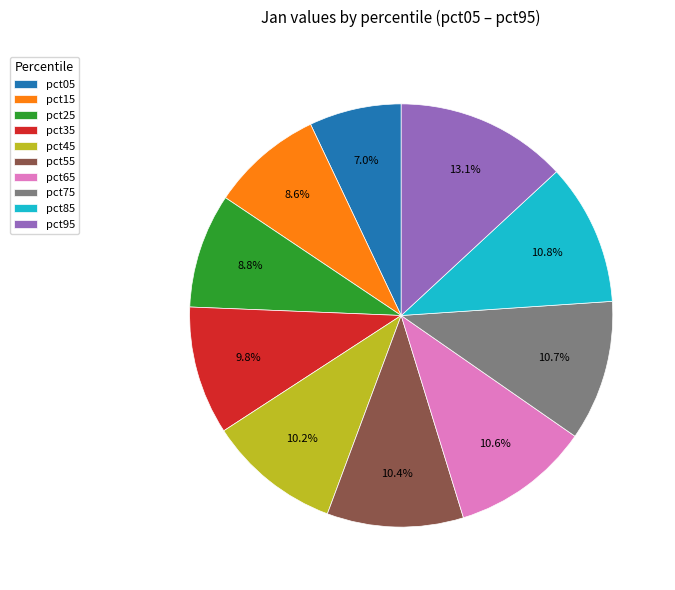

Is pct95 the majority of the pie?

No